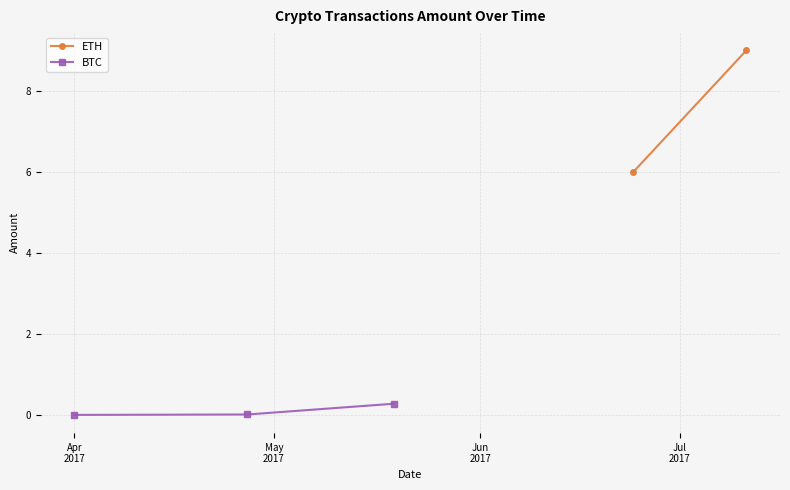

What is the value of the BTC point at the 3rd from the left?

0.3